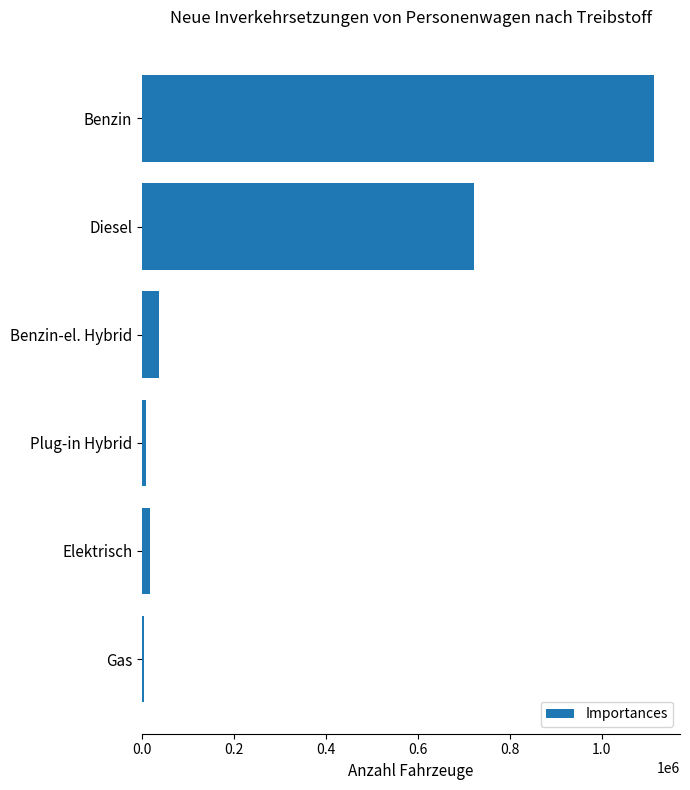

What is the ratio of the value at Benzin to the value at Benzin-el. Hybrid?

29.4